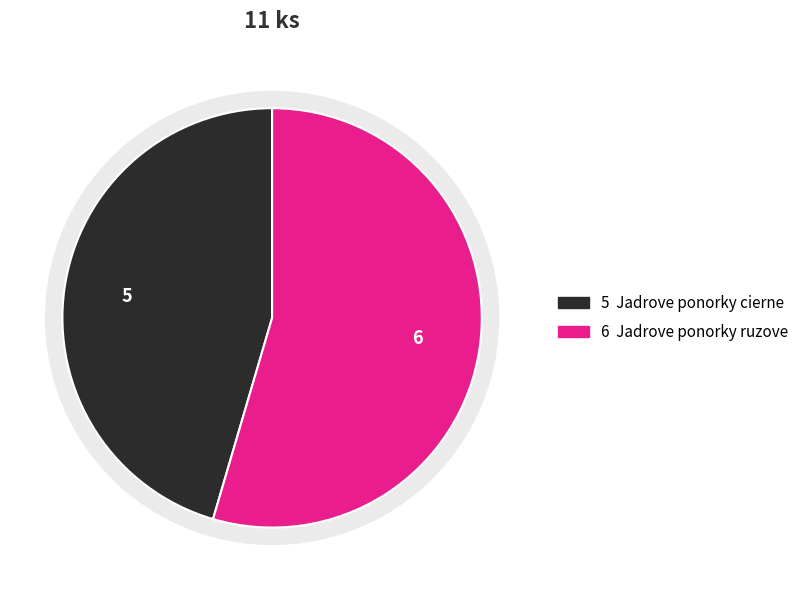

How many segments does this pie chart have?

2